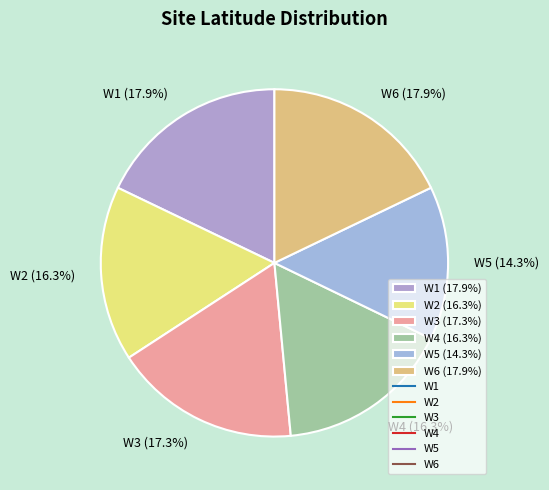

What is the ratio of the value at W4 (16.3%) to the value at W3 (17.3%)?

0.9